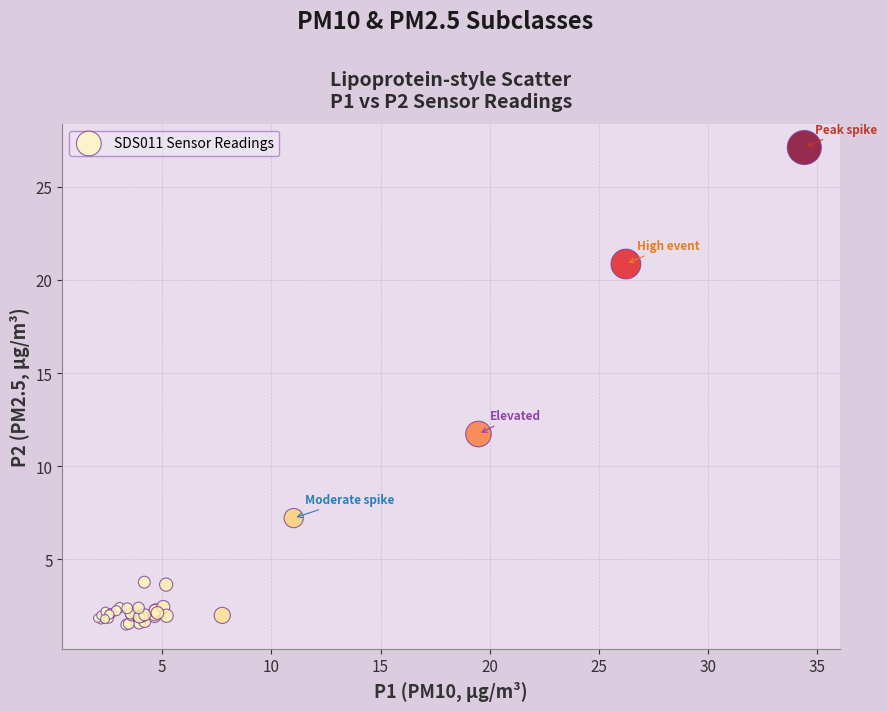

What Y value in the scatter plot is closest to 14?

11.7